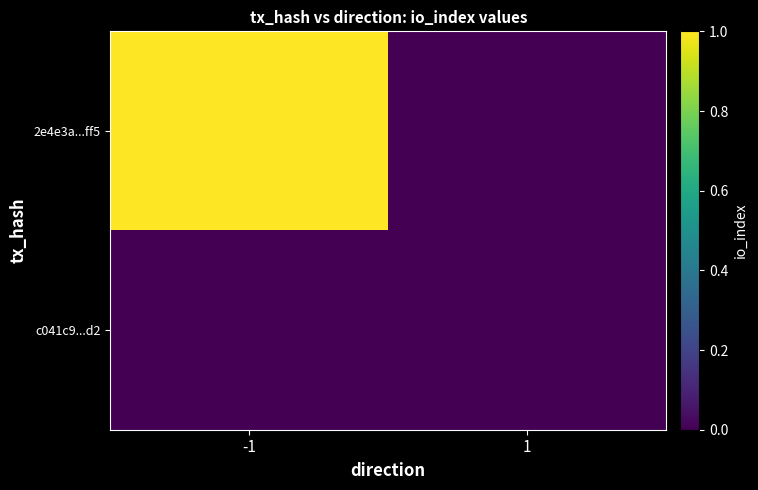

What is the difference between the highest and lowest values at -1?

1